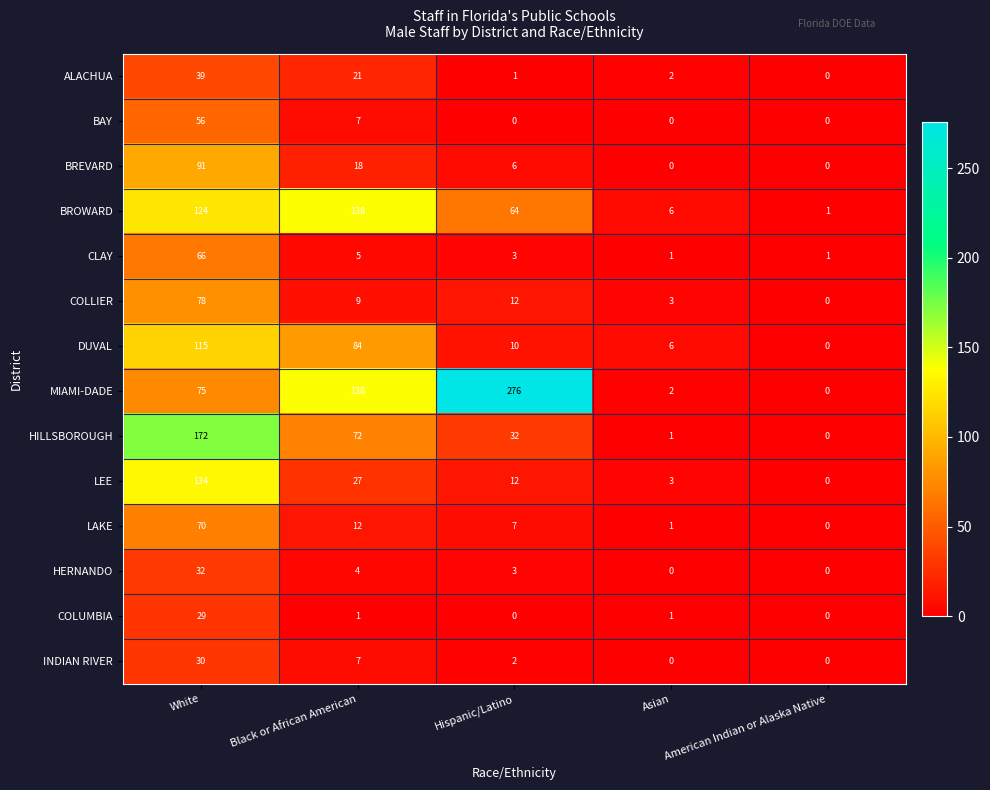

The BROWARD series shows 189 at Black or African American. True or false?

False